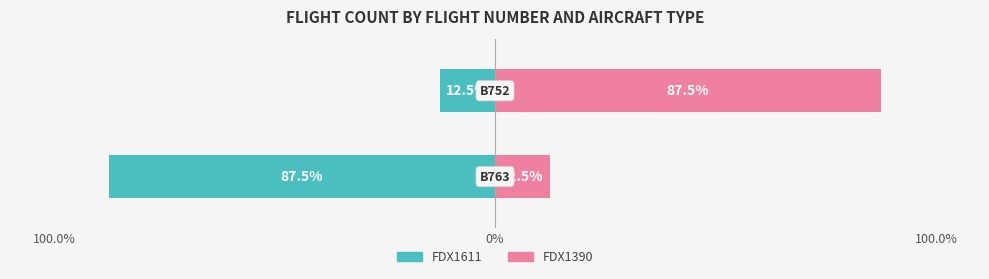

How many categories are shown in the chart?

2